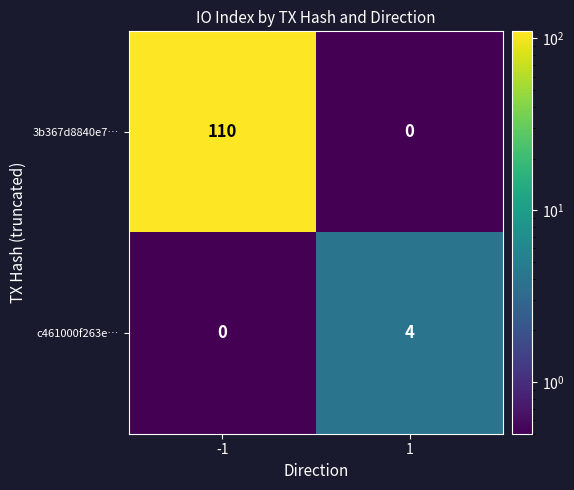

What is the maximum value shown in the chart?

110